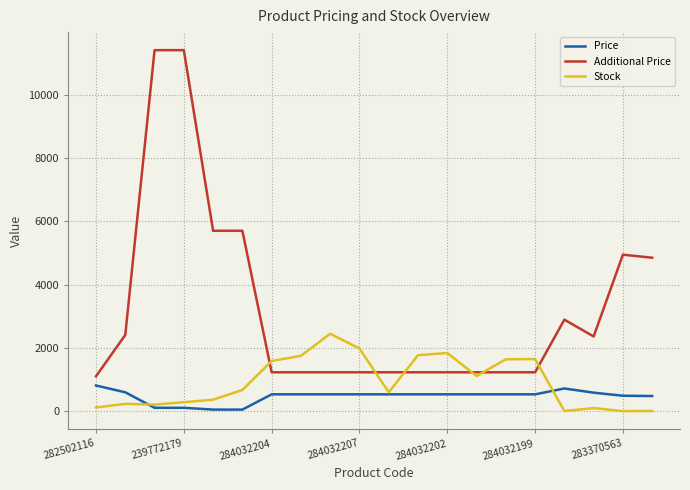

Rank the series by their maximum value, from highest to lowest.

Additional Price, Stock, Price